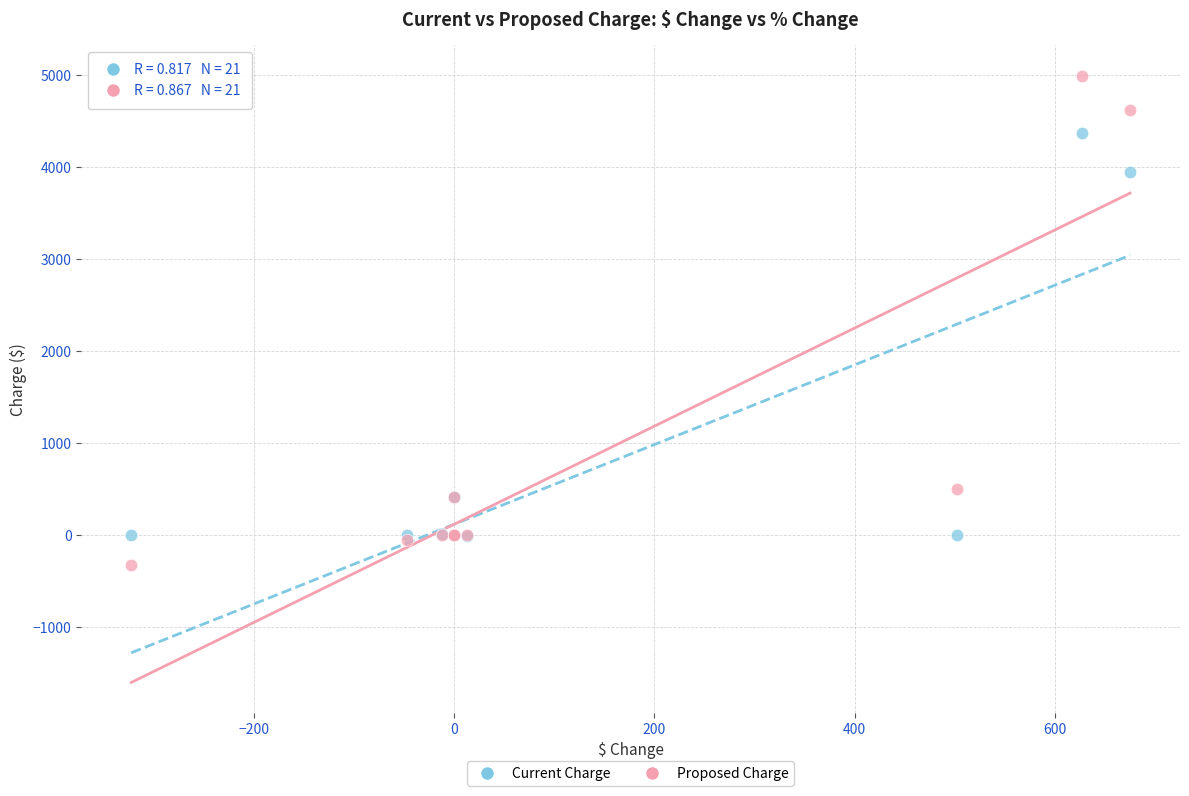

Across all series, what Y value is closest to 2335?

3947.5